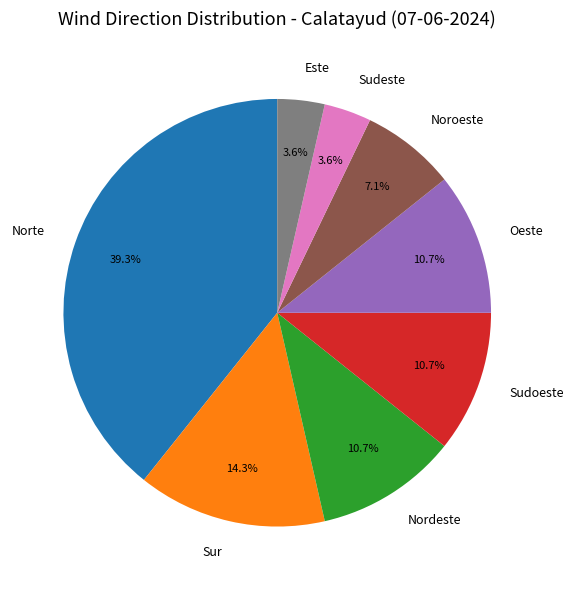

Which slice is the largest?

Norte